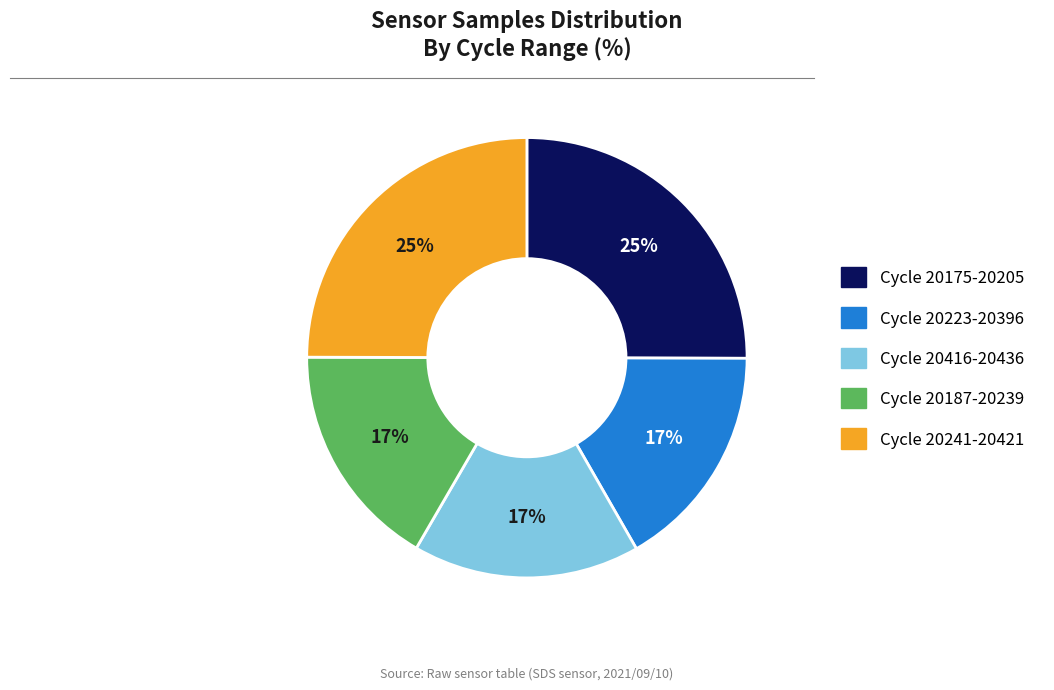

Is there any slice that represents more than half of the pie?

No